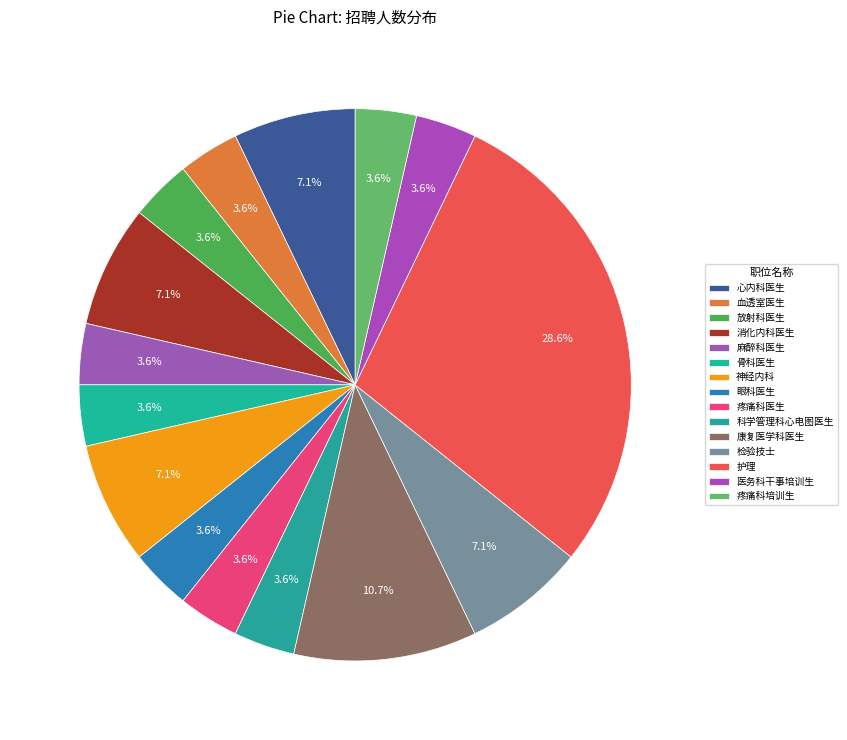

To the nearest percent, what portion does 骨科医生 represent?

4%